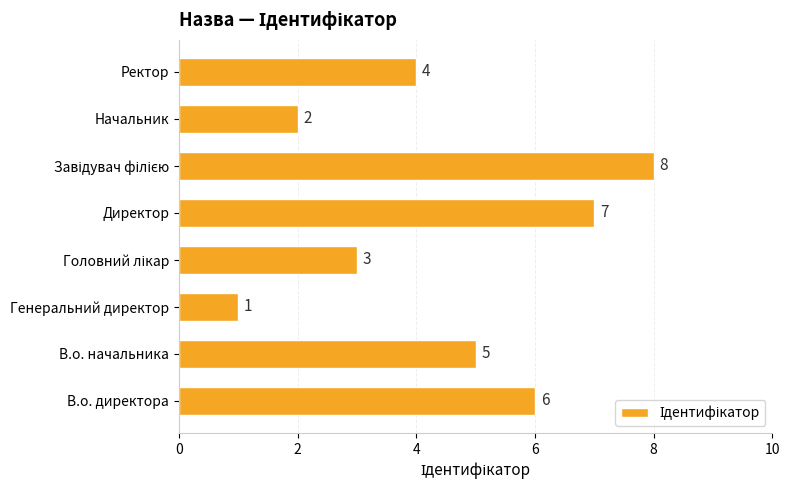

The chart shows a value of 1 at Ректор. True or false?

False